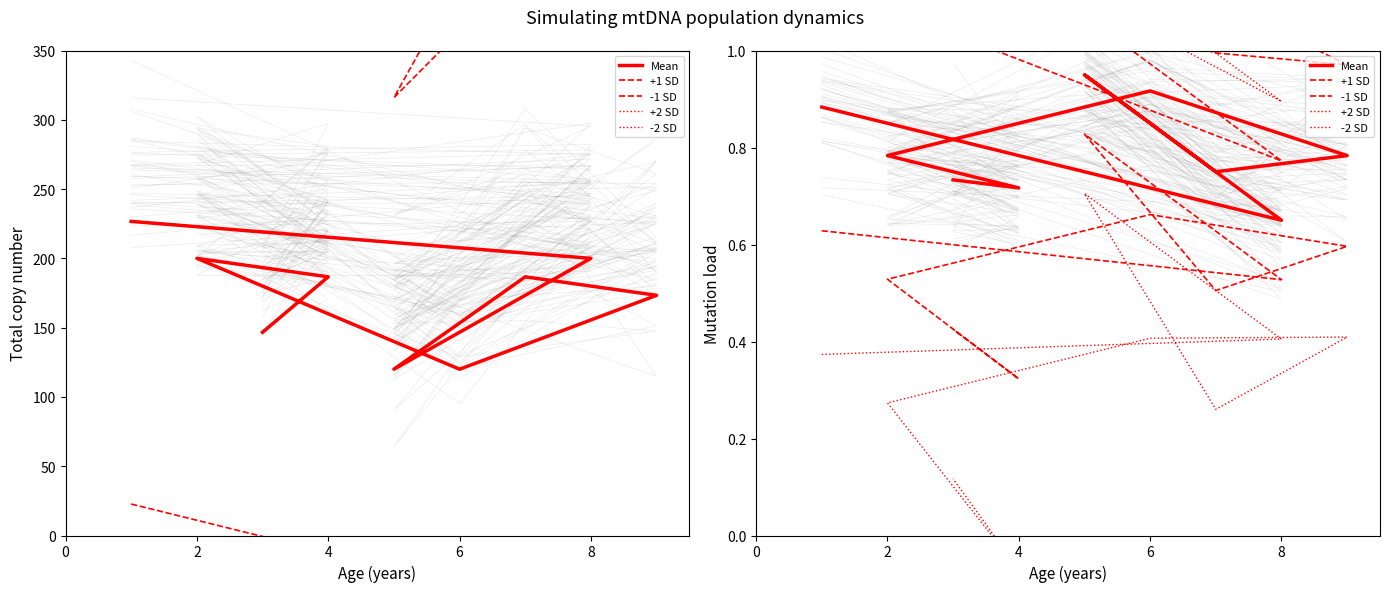

Where is the first local minimum for +2 SD?

8